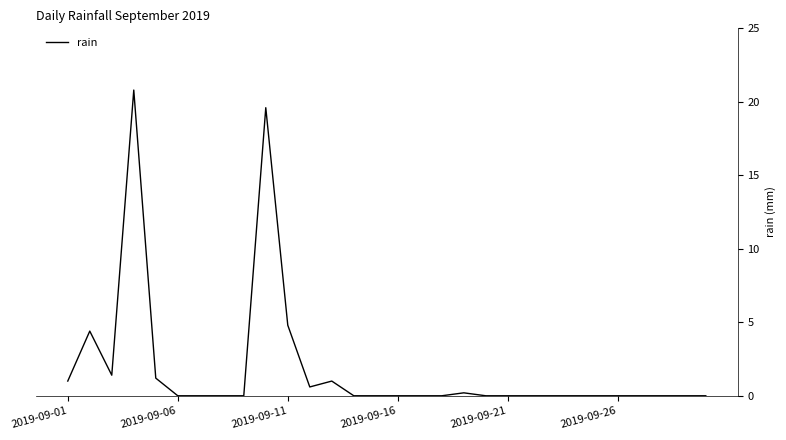

What is the difference between the maximum and minimum values?

20.8